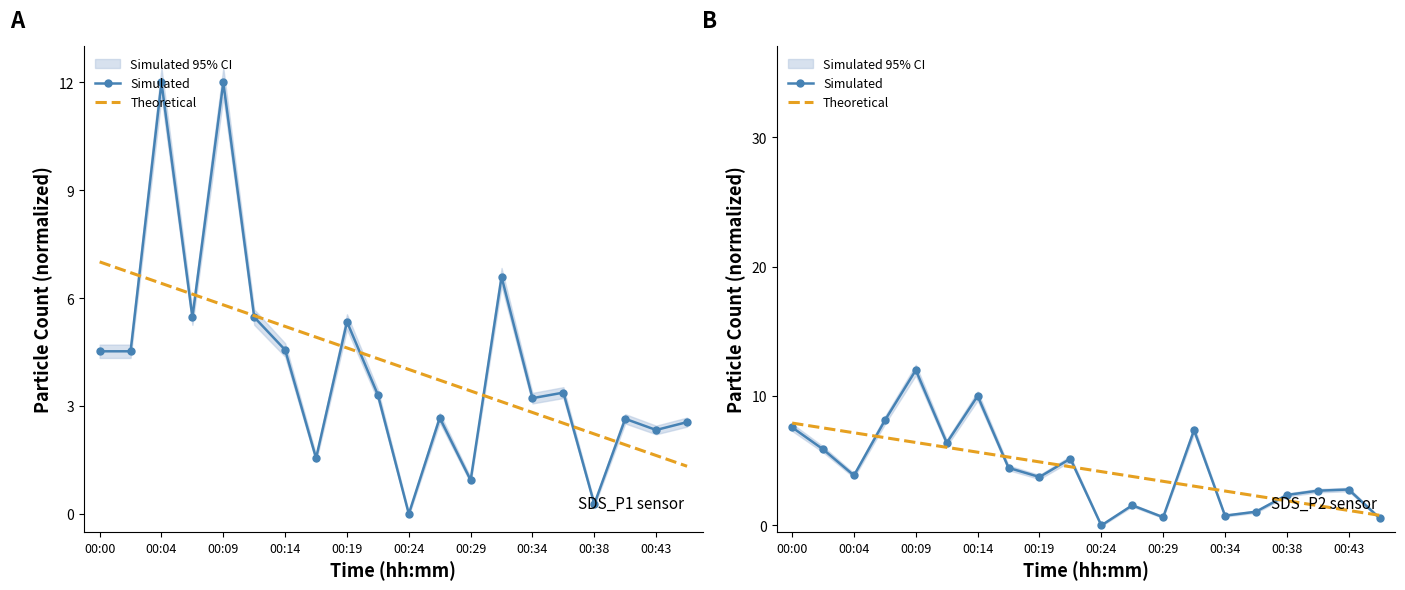

True or false: Theoretical has a value of 1.2 at 00:43.

True